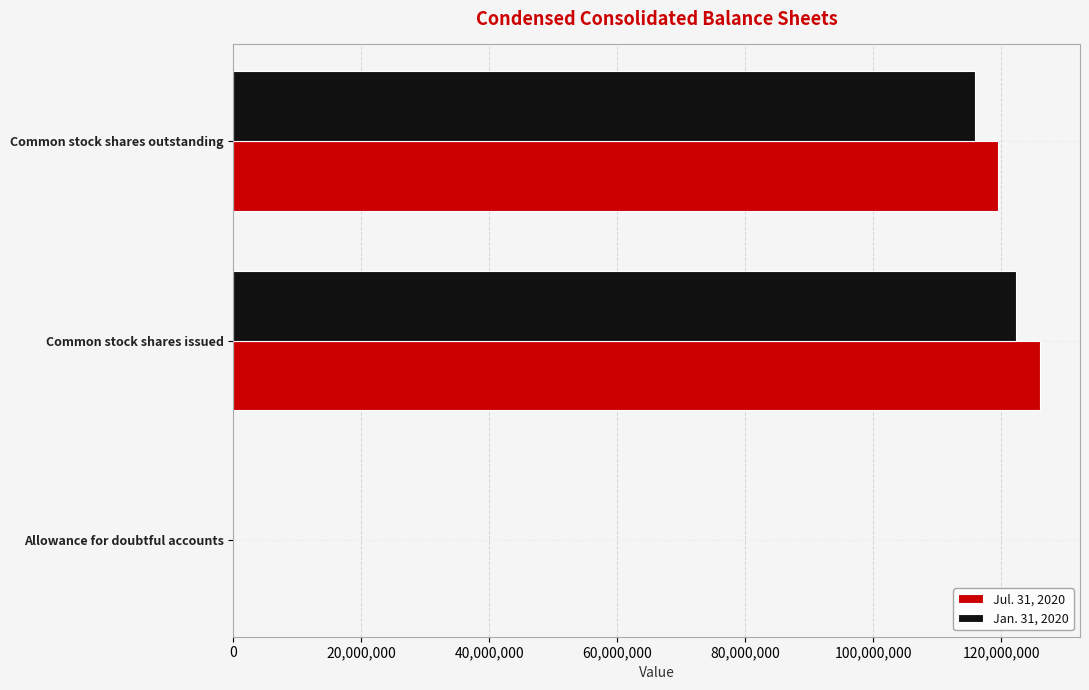

The value of Jan. 31, 2020 at Common stock shares issued is 122335709. True or false?

True